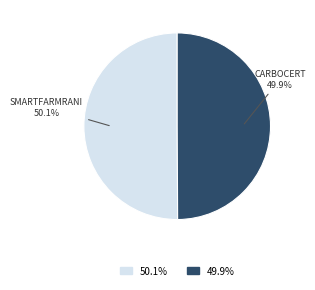

Is there a majority slice in this chart?

Yes